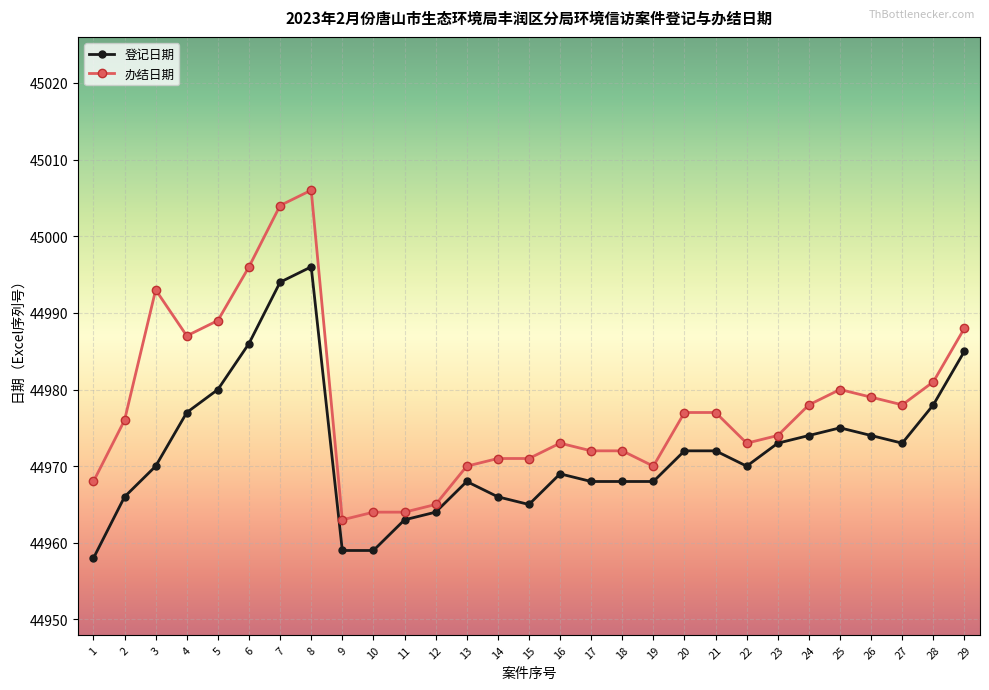

True or false: 登记日期 and 办结日期 intersect in this chart.

False